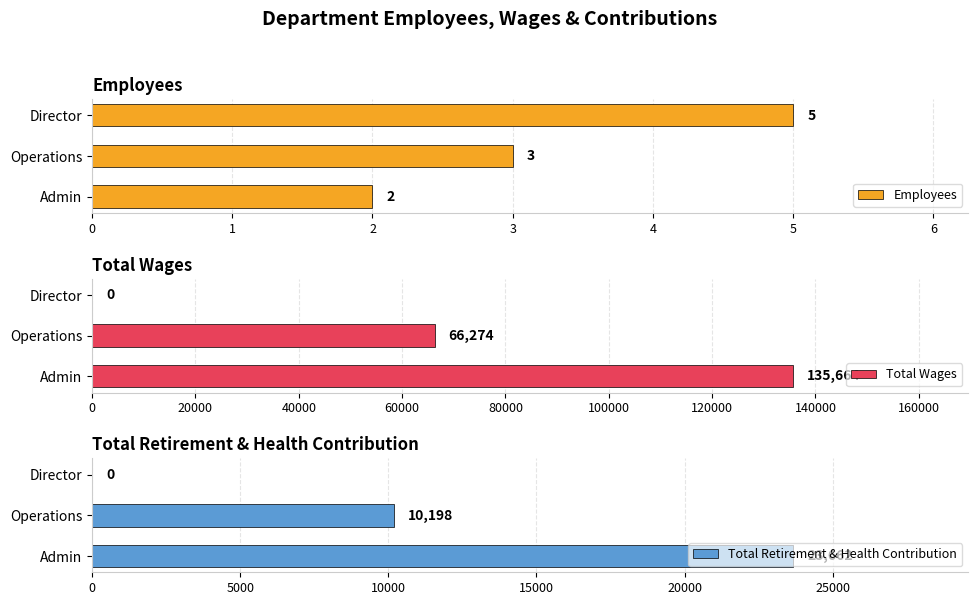

What is the difference between the Employees values at Director and Admin?

3